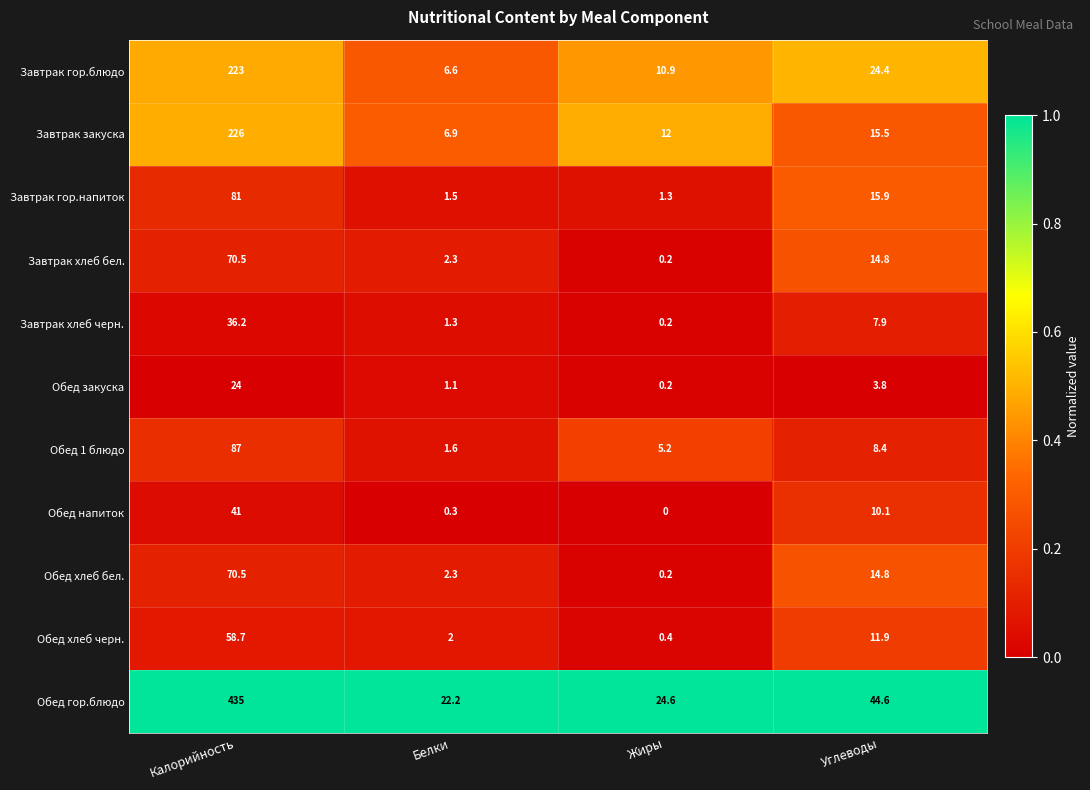

True or false: Обед хлеб черн. has a value of 58.7 at Калорийность.

True